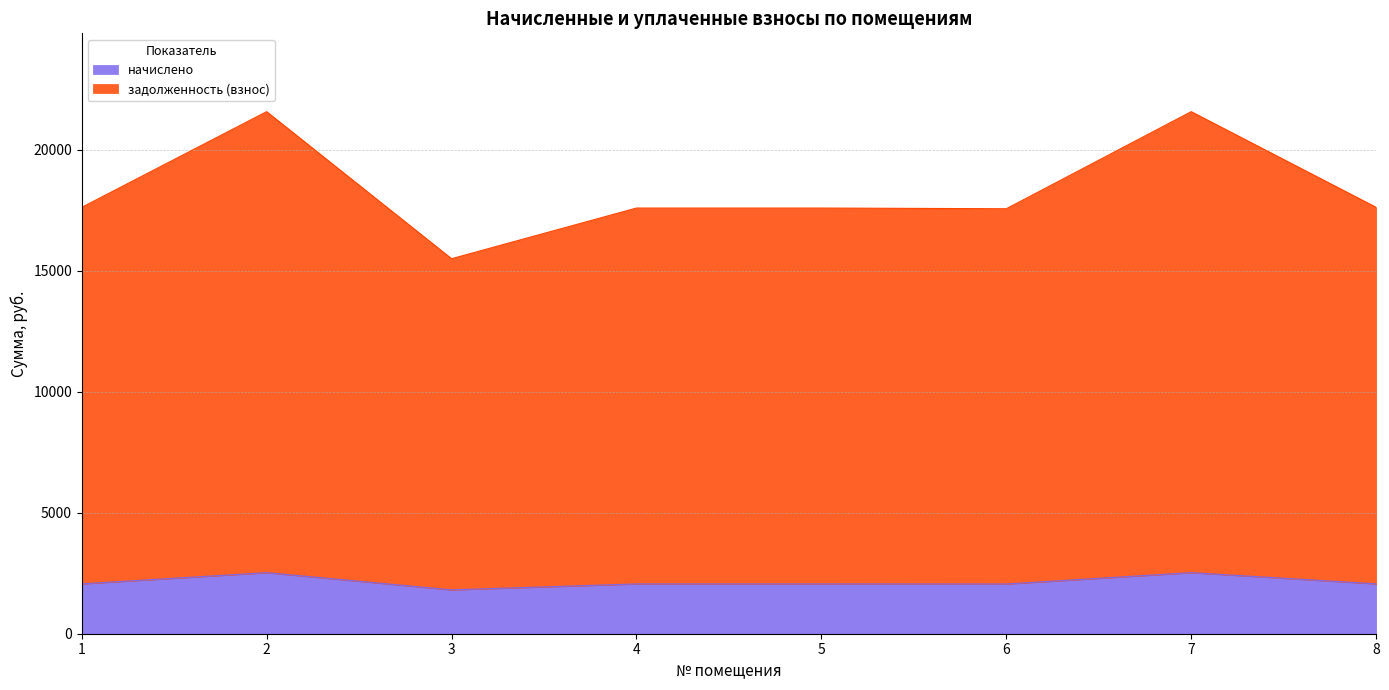

Which has a higher value, 4 or 8?

8